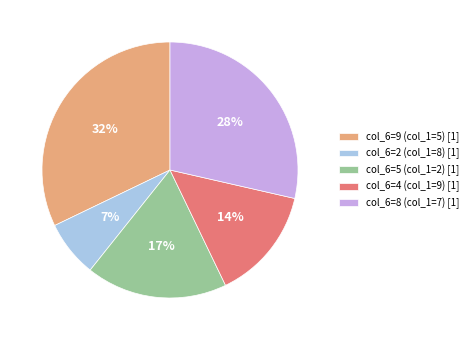

What portion of the pie excludes col_1=8?

92.9%